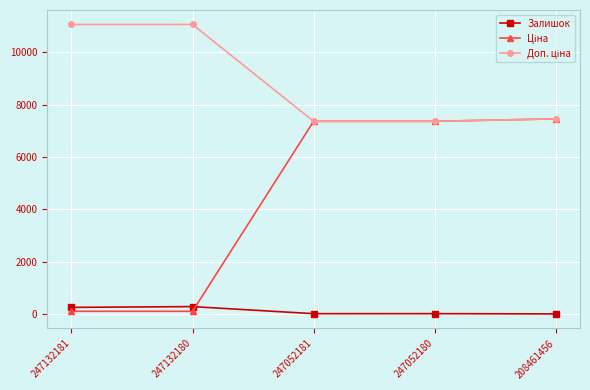

At how many categories does at least one series exceed 1235?

5